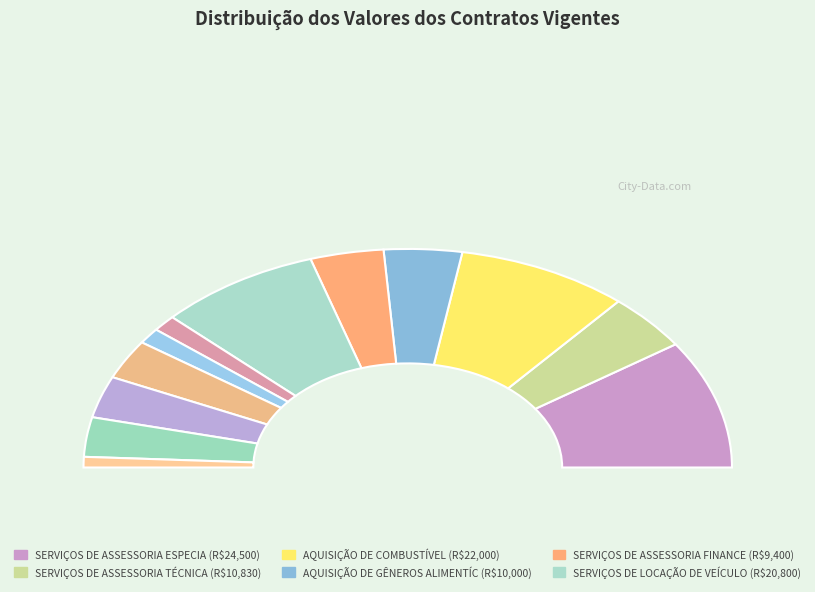

Does any single category account for the majority?

No